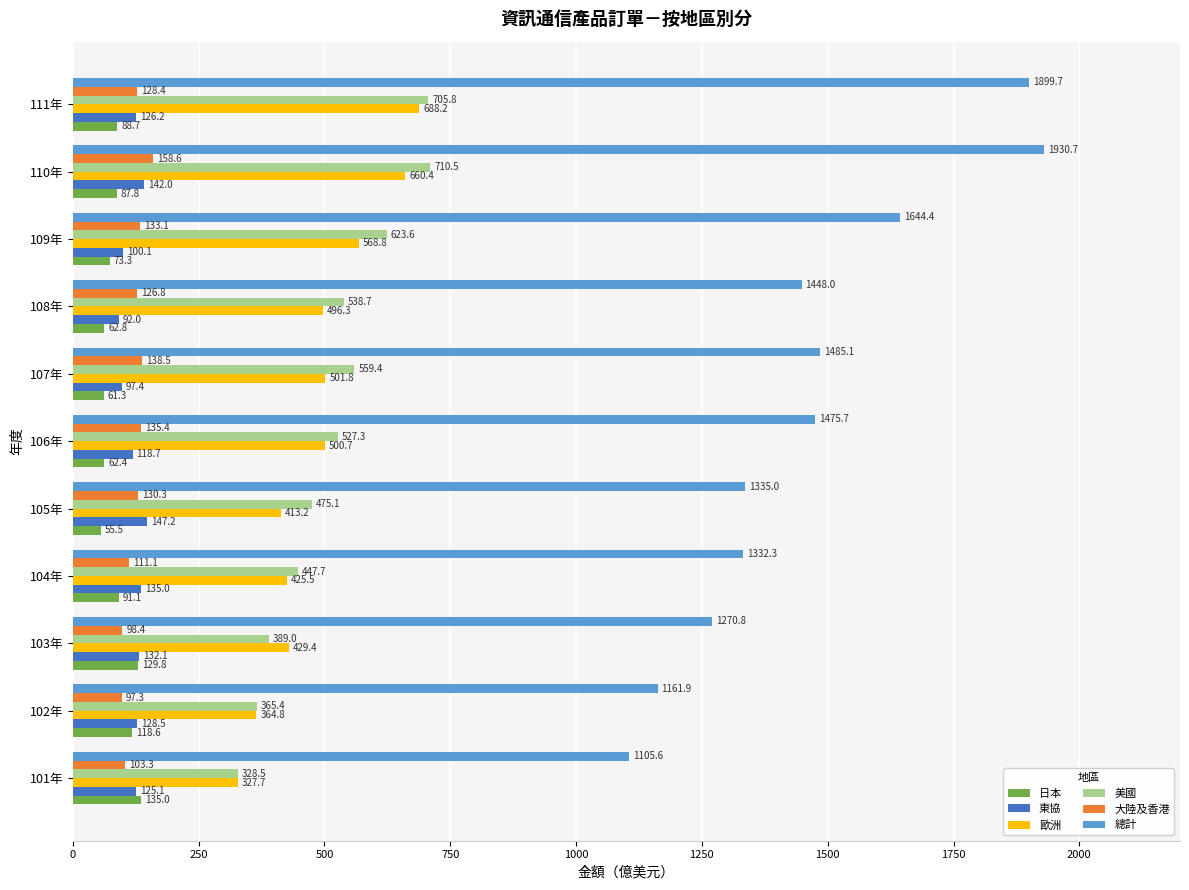

The value of 歐洲 at 108年 is 496.3. True or false?

True